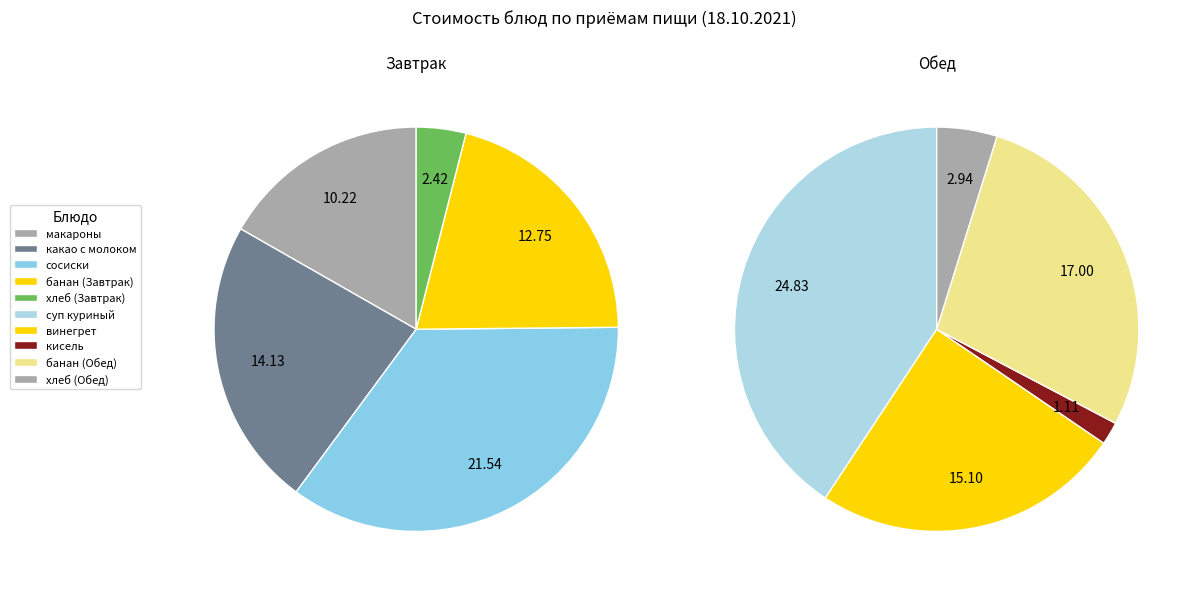

Does хлеб (Завтрак) account for over 50% of the chart?

No